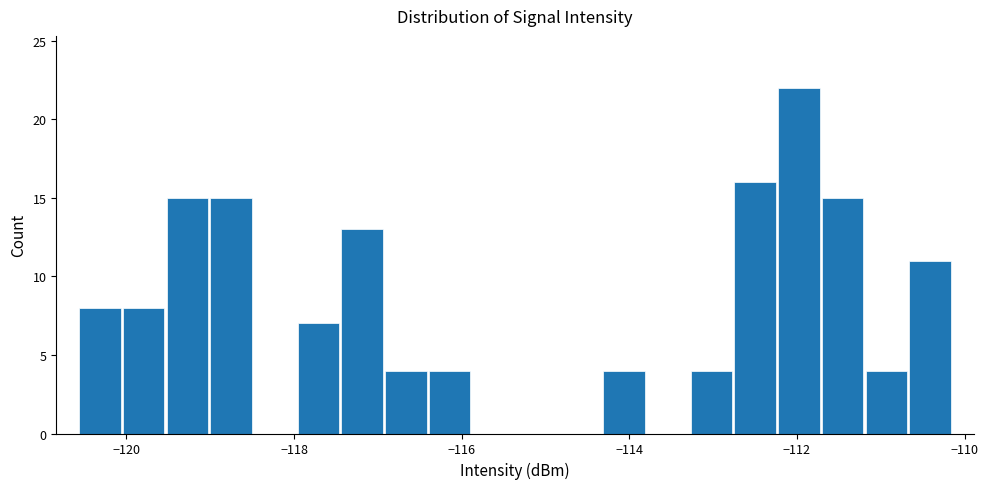

Around what value on the x-axis is the tallest bar? Give the approximate position of its centre, as read against the axis.

-112.0